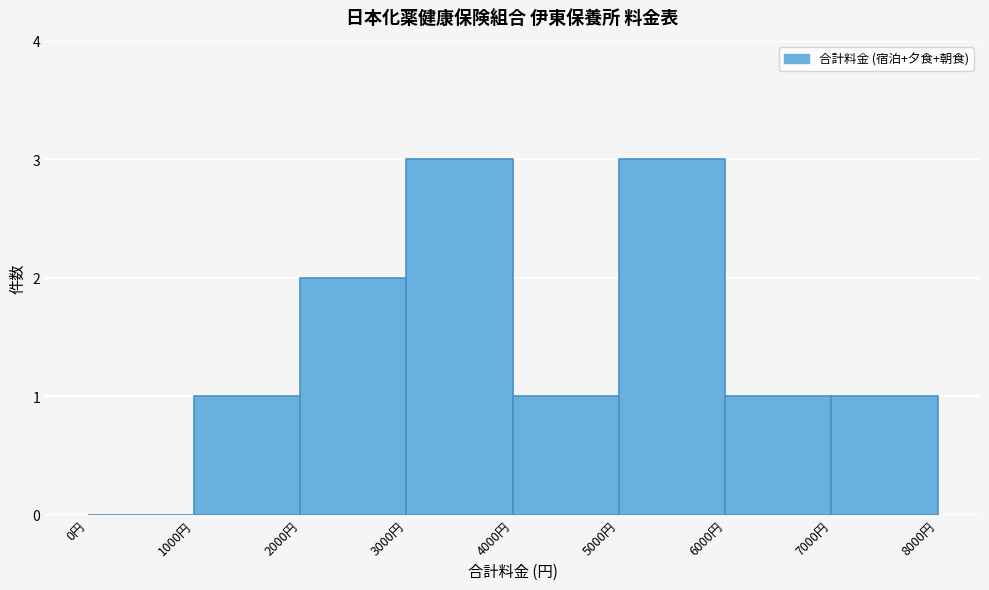

Reading left to right, list every bar in this chart as the range it spans on the x-axis followed by its height. The values are not printed on the chart, so give them approximately, as read against the axis.

0 to 1000: 0
1000 to 2000: 1
2000 to 3000: 2
3000 to 4000: 3
4000 to 5000: 1
5000 to 6000: 3
6000 to 7000: 1
7000 to 8000: 1